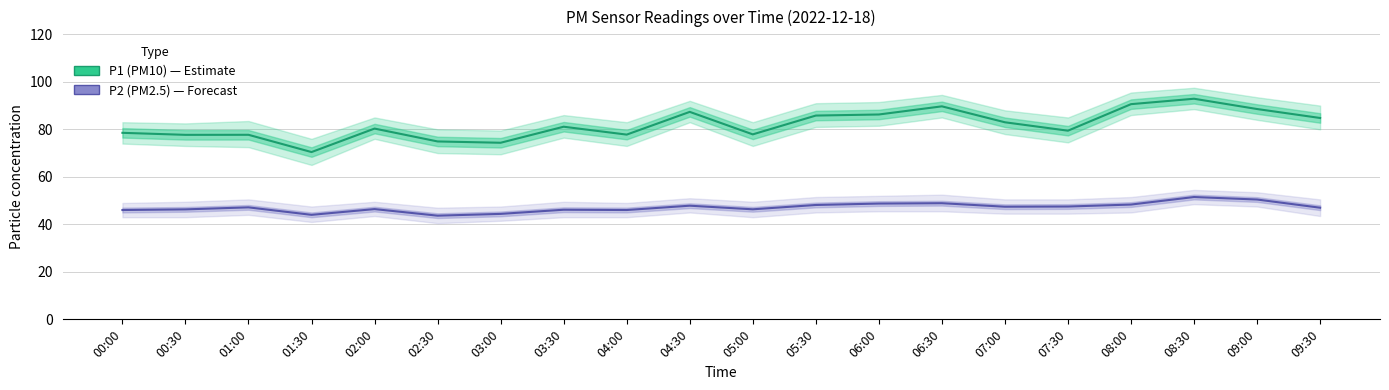

What is the minimum value for P1 (PM10)?

70.4